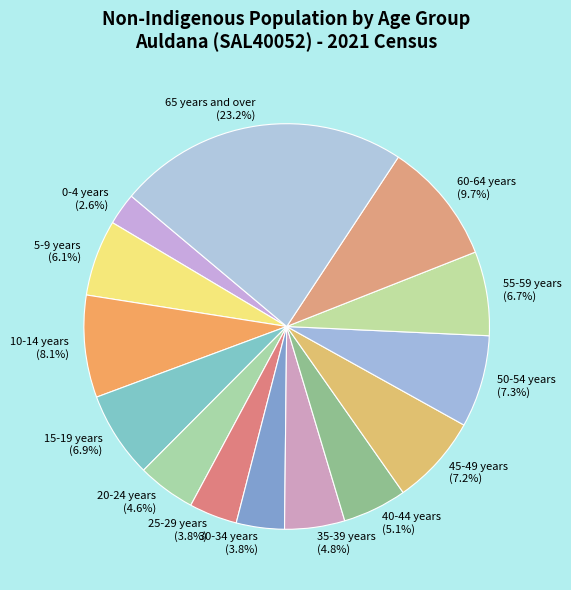

Which slice is the smallest?

0-4 years